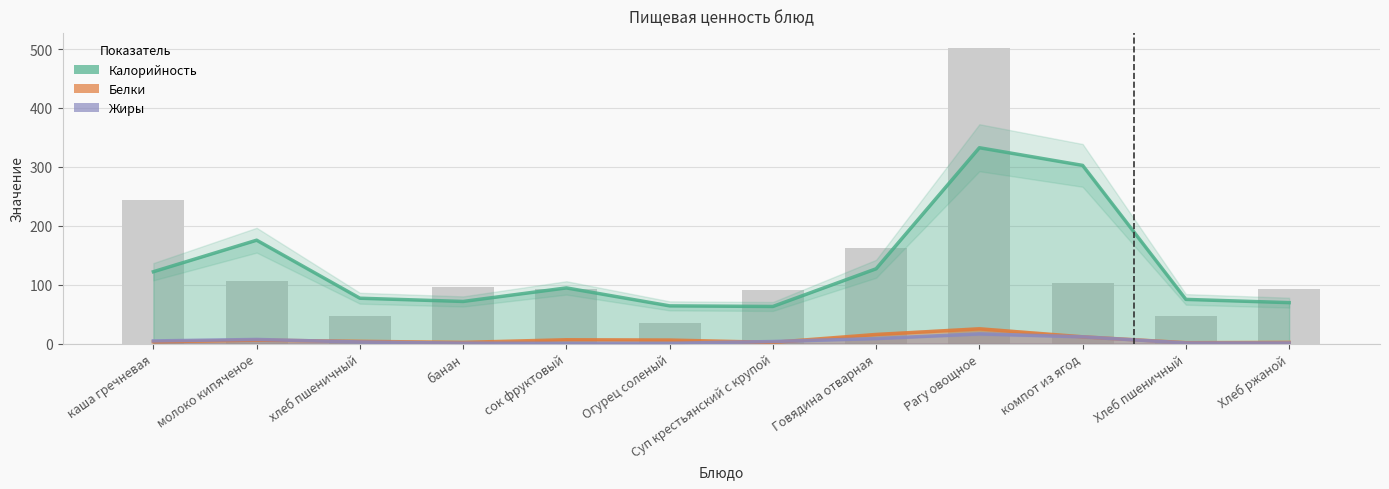

What is the total value across all series at Суп крестьянский с крупой?

68.5